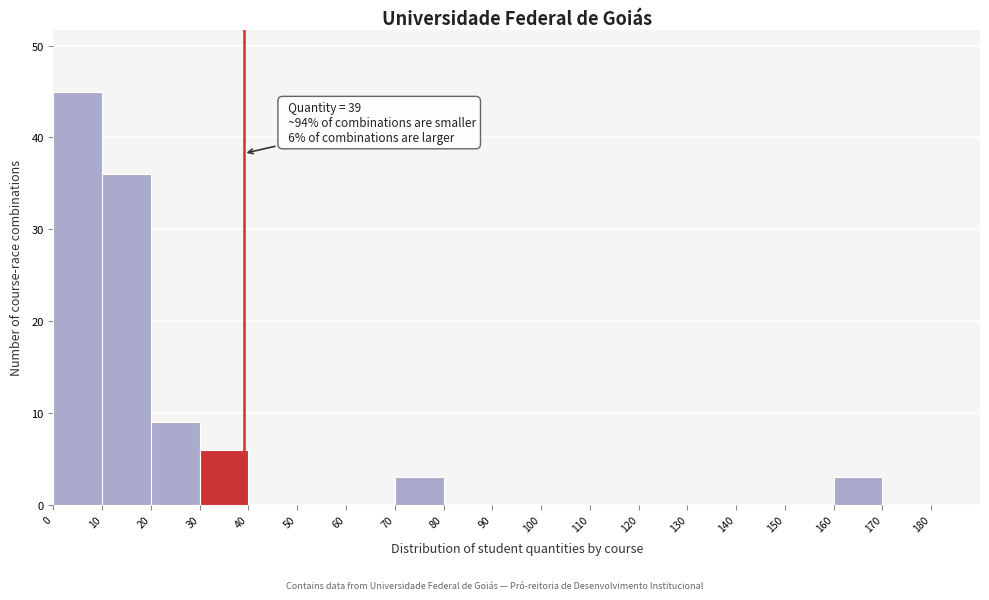

Over which range of the x-axis is the bar tallest?

0 to 10